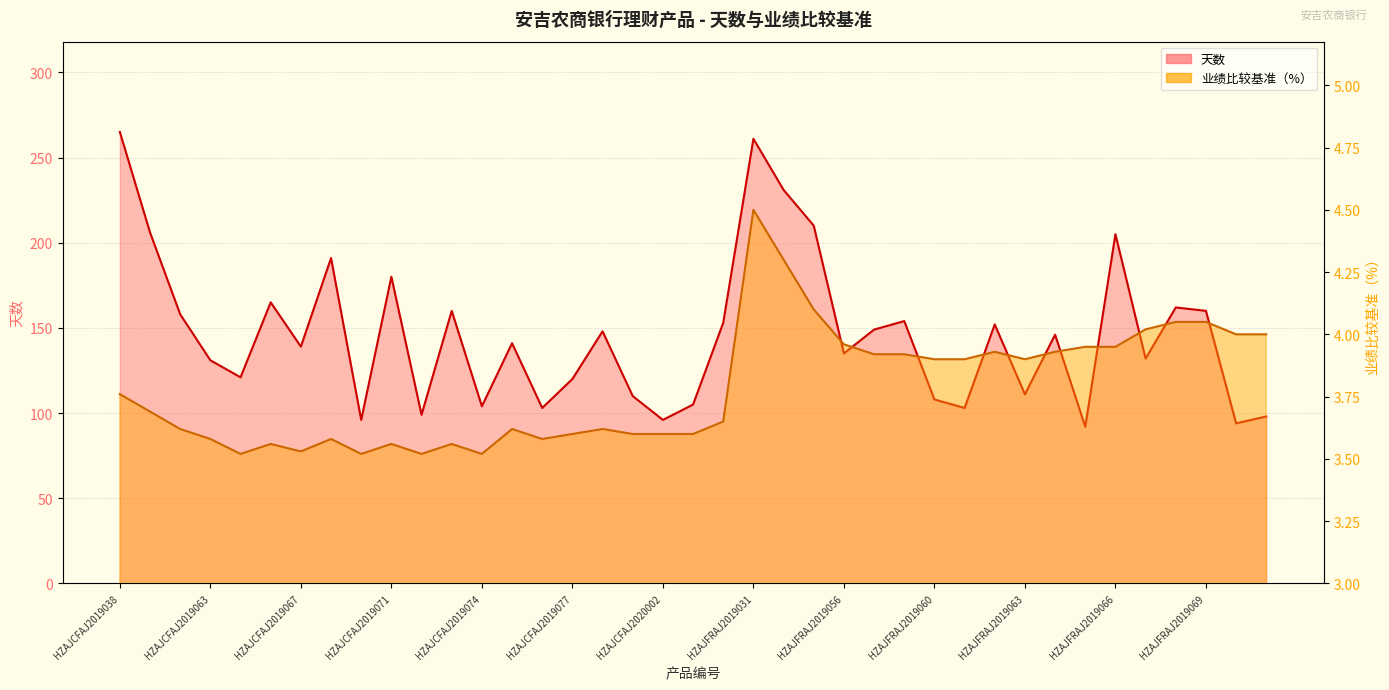

Which series has the largest total across all categories?

天数